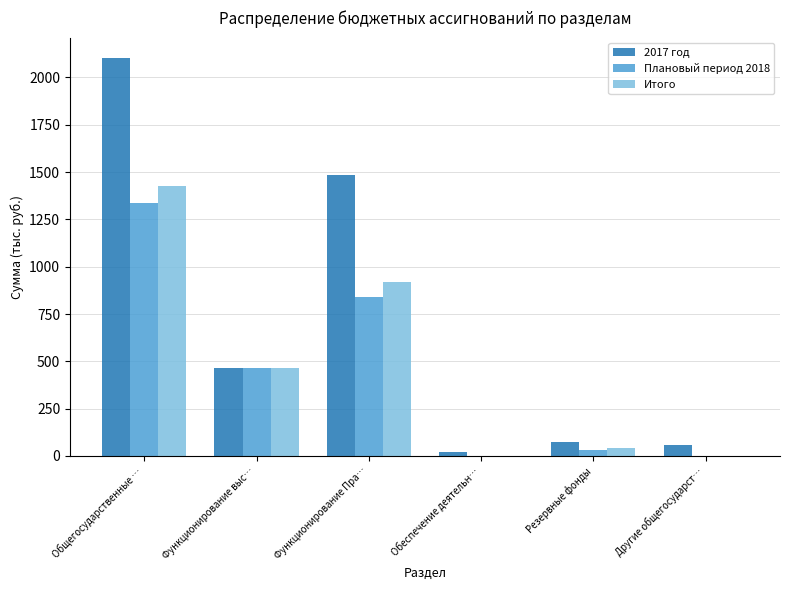

Read the Итого value at Общегосударственные ….

1425.7